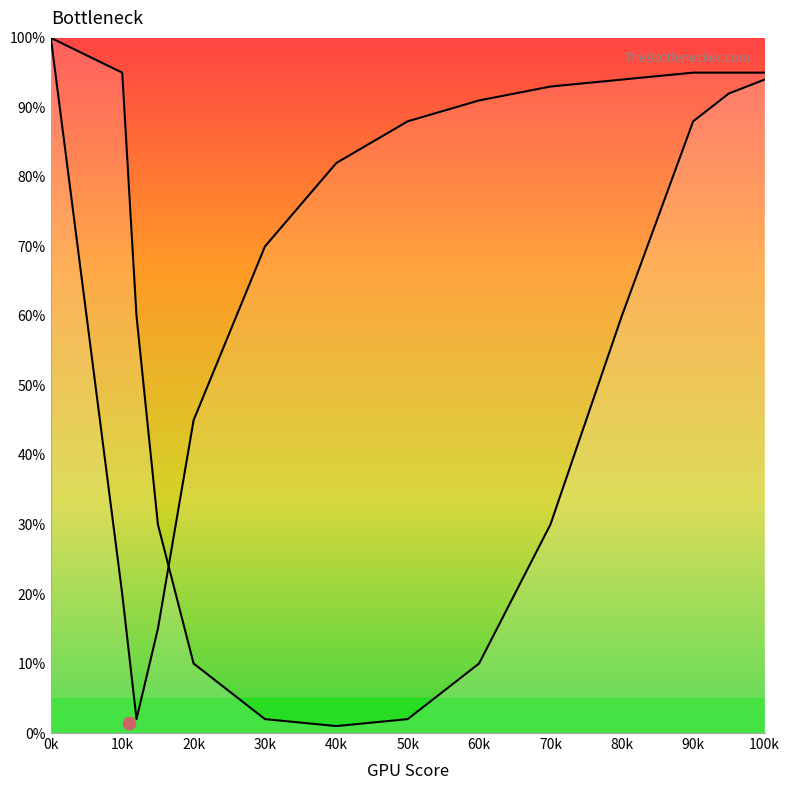

Which series has the largest Y range (max minus min)?

Curve 1